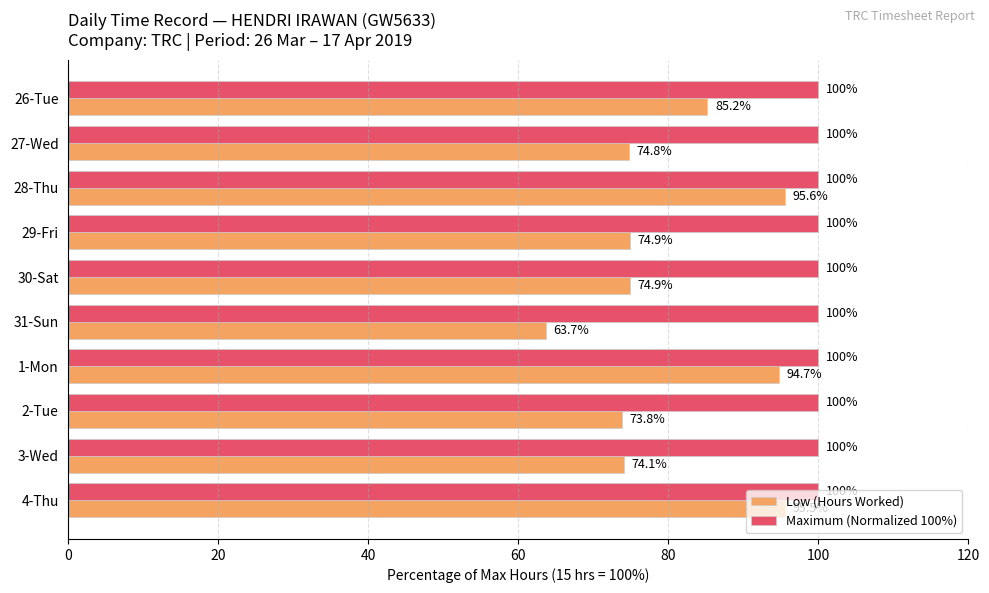

At which category is the sum across all series the highest?

28-Thu